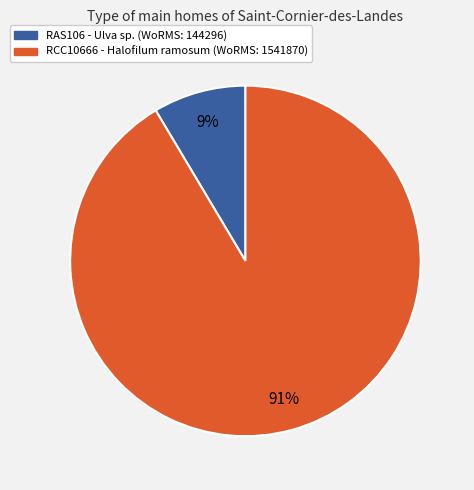

Count the number of slices in the pie.

2